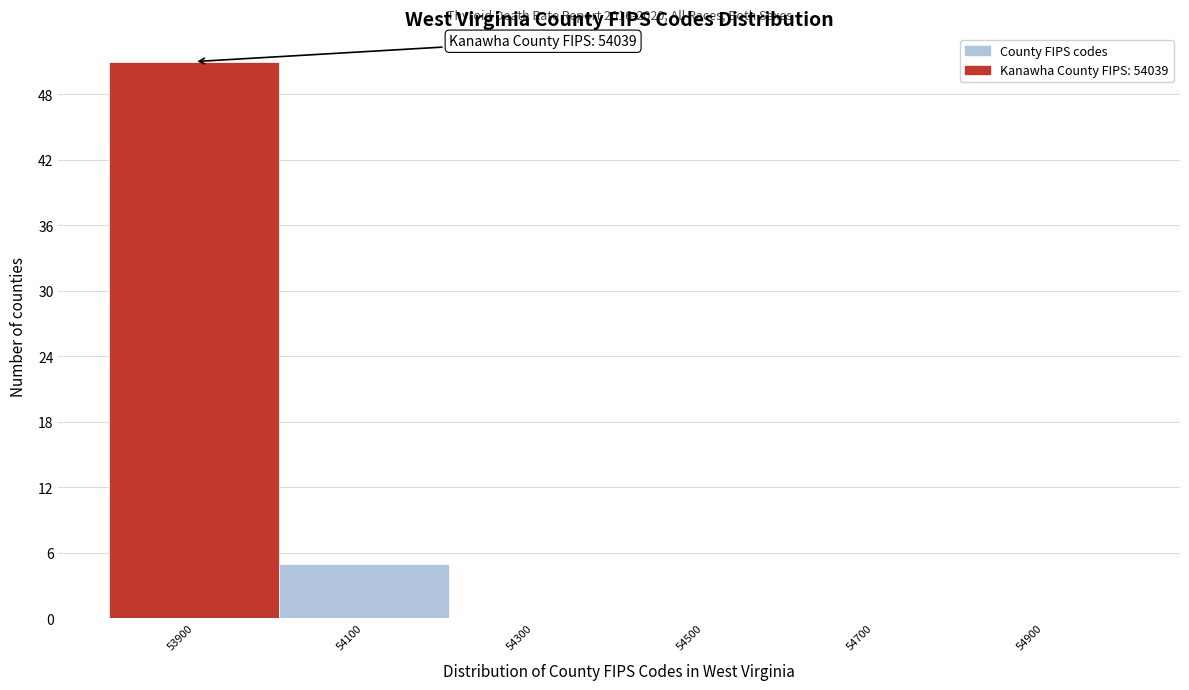

Reading left to right, extract all data points from this chart.

53900=51	54100=5	54300=0	54500=0	54700=0	54900=0